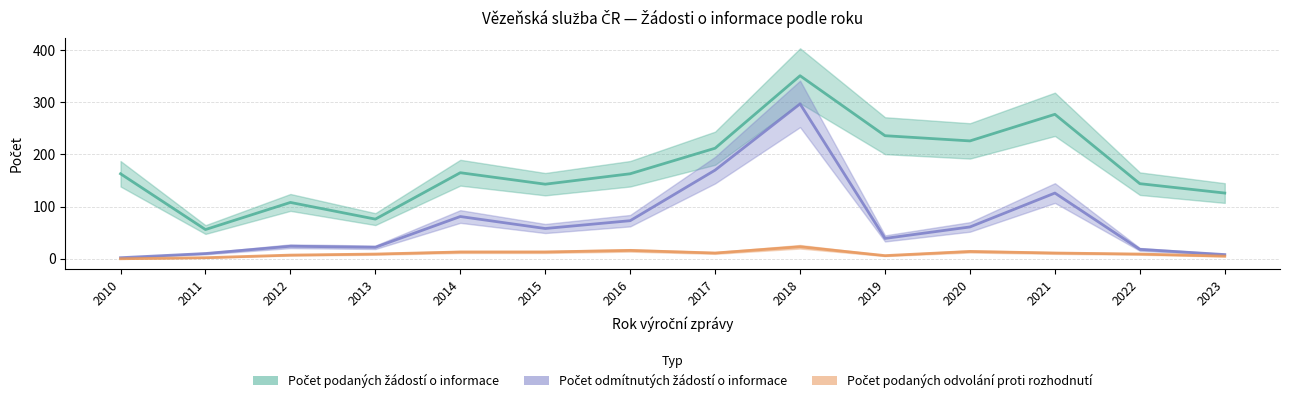

The value of Počet podaných žádostí o informace at 2022 is 54. True or false?

False